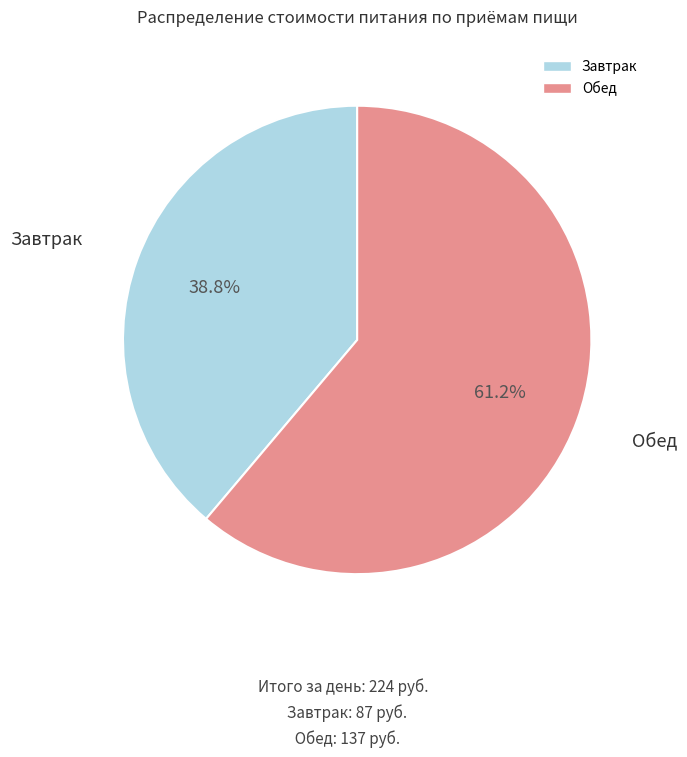

To the nearest percent, what is the average slice percentage?

50%